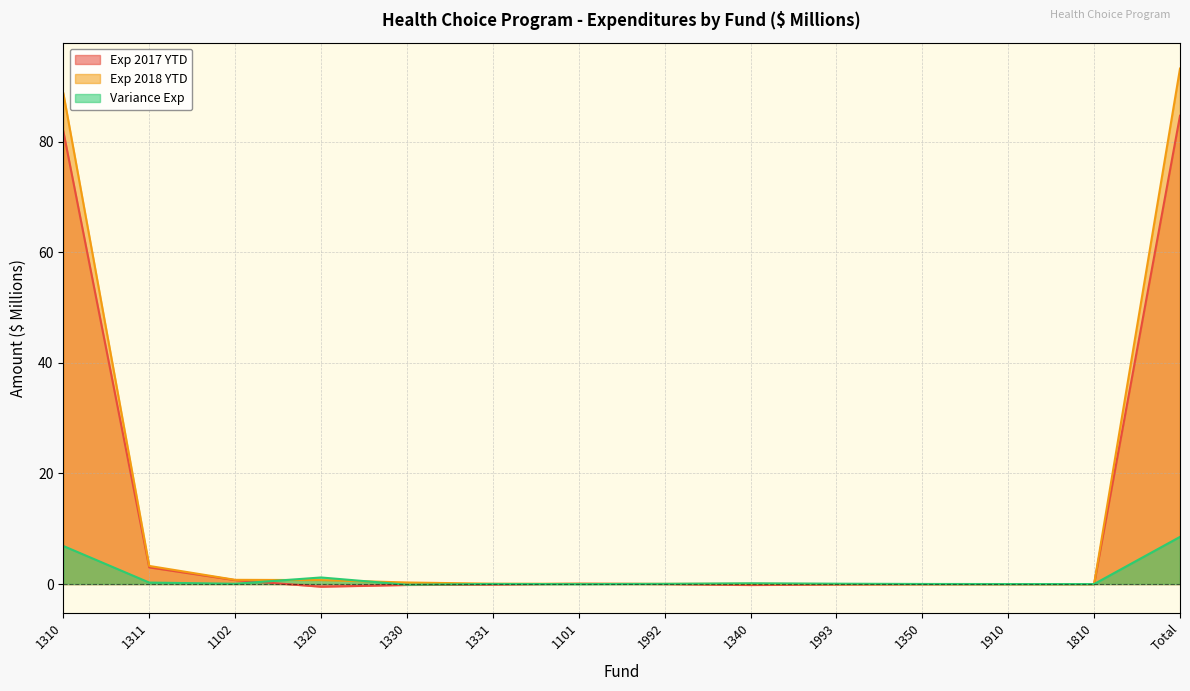

Where do Exp 2017 YTD and Exp 2018 YTD first cross each other?

1331 and 1101